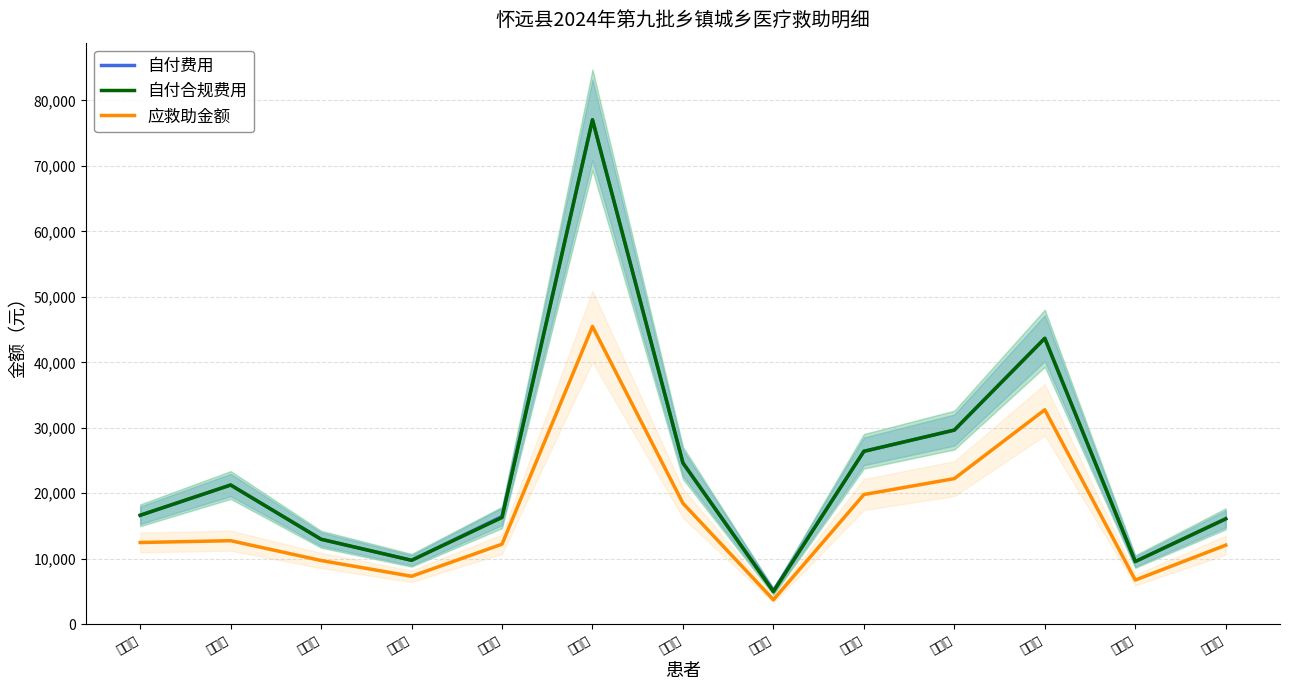

Reading left to right, list all the values displayed in this chart.

自付费用: 16635.6	21260.8	12973.2	9761.3	16441.7	77040.4	24624.2	5115.3	26405.0	29649.5	43665.9	9572.9	16094.5
自付合规费用: 16635.6	21260.8	12973.2	9761.3	16301.7	77040.4	24624.2	4975.3	26405.0	29649.5	43665.9	9572.9	16094.5
应救助金额: 12476.7	12756.5	9729.9	7321.0	12226.2	45469.0	18468.2	3731.5	19803.8	22237.1	32749.4	6744.9	12070.9